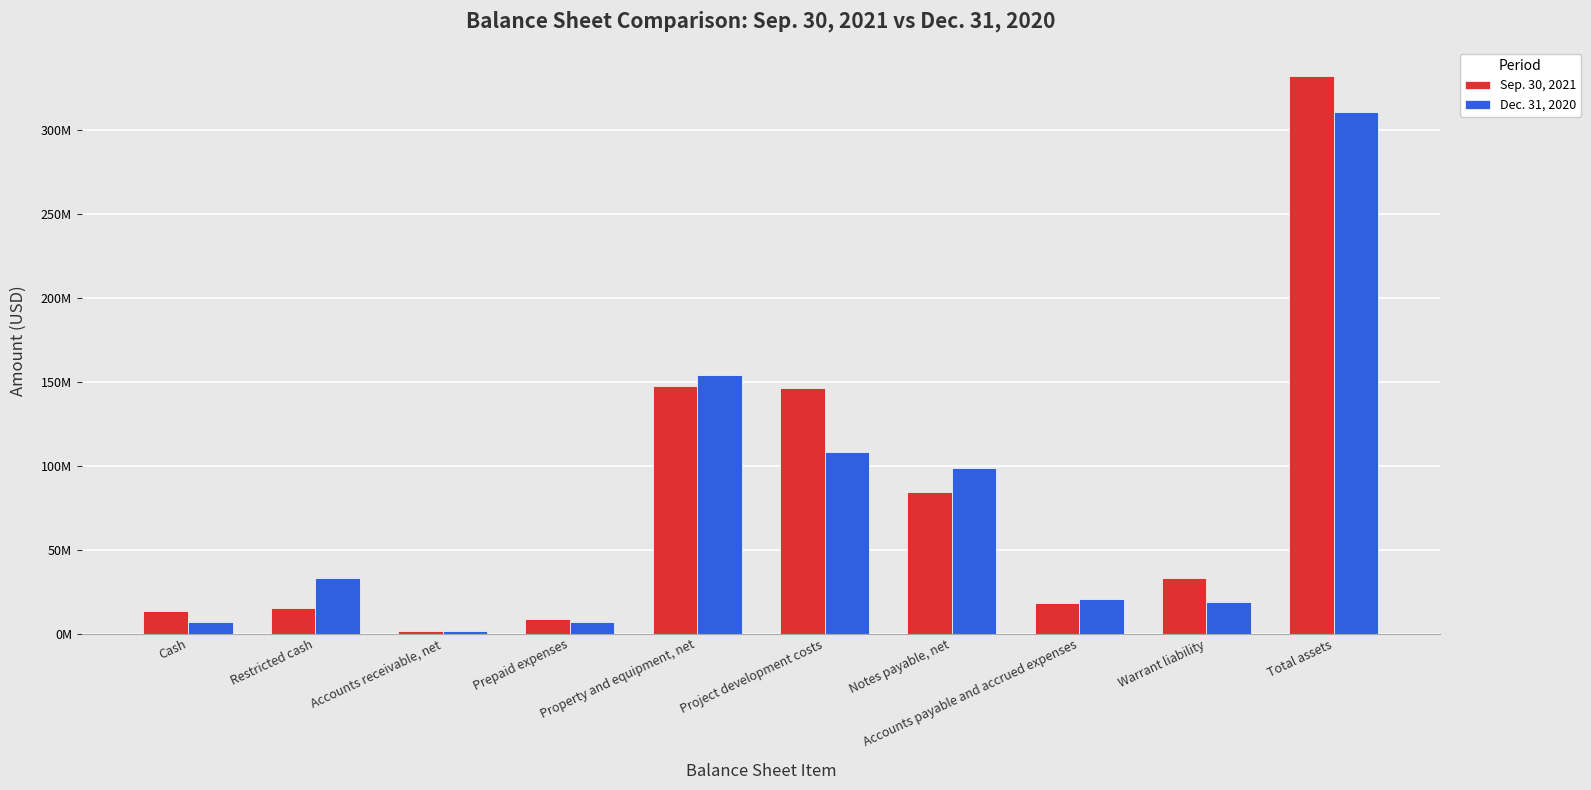

List the labels in order of Dec. 31, 2020 value, smallest first.

Accounts receivable, net, Prepaid expenses, Cash, Warrant liability, Accounts payable and accrued expenses, Restricted cash, Notes payable, net, Project development costs, Property and equipment, net, Total assets